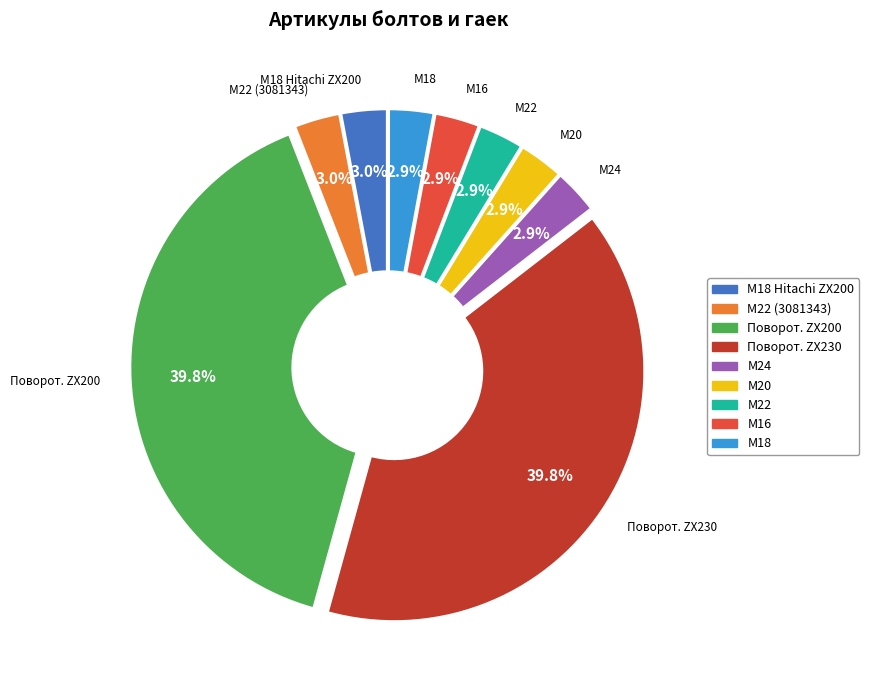

Is there a majority slice in this chart?

No